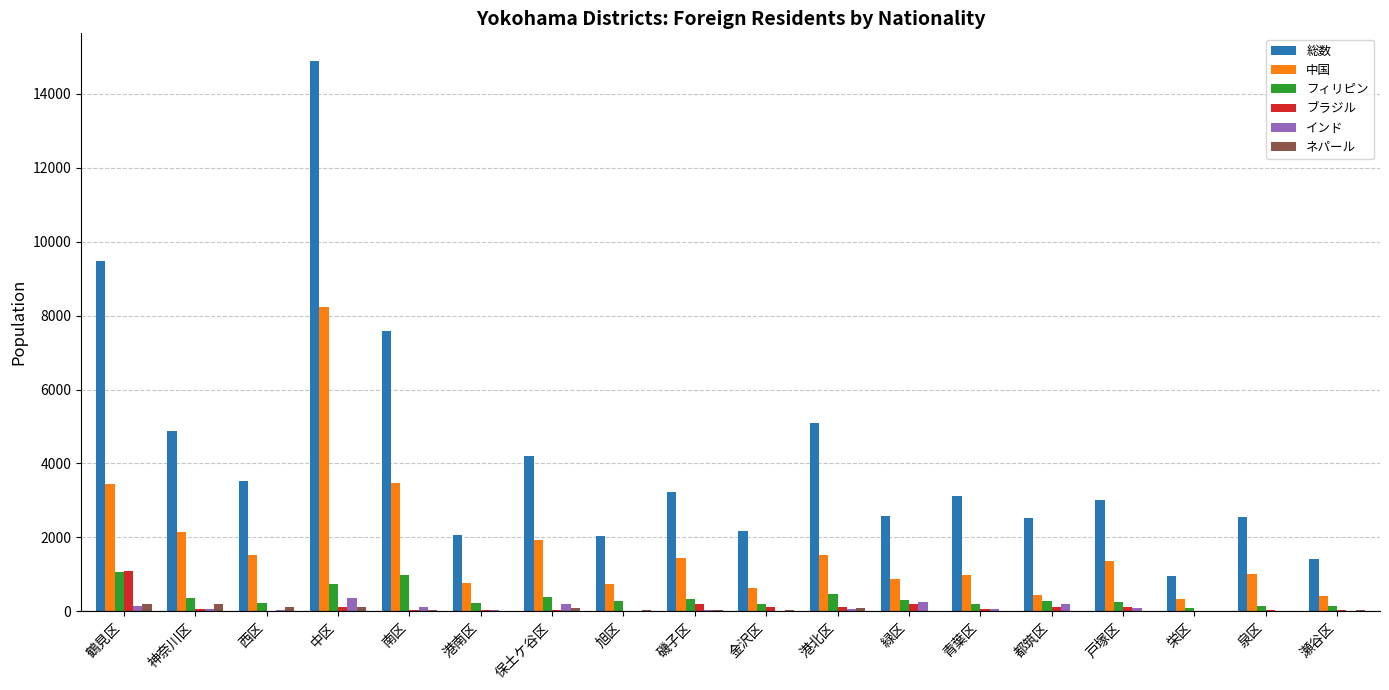

The value of インド at 金沢区 is 15. True or false?

True